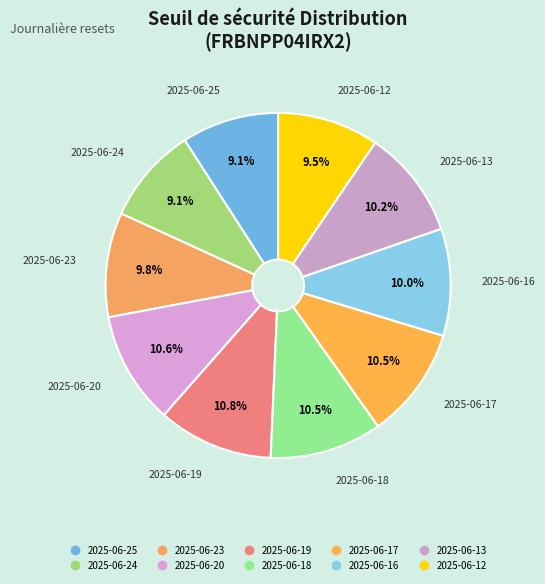

What portion of the pie excludes 2025-06-12?

90.5%